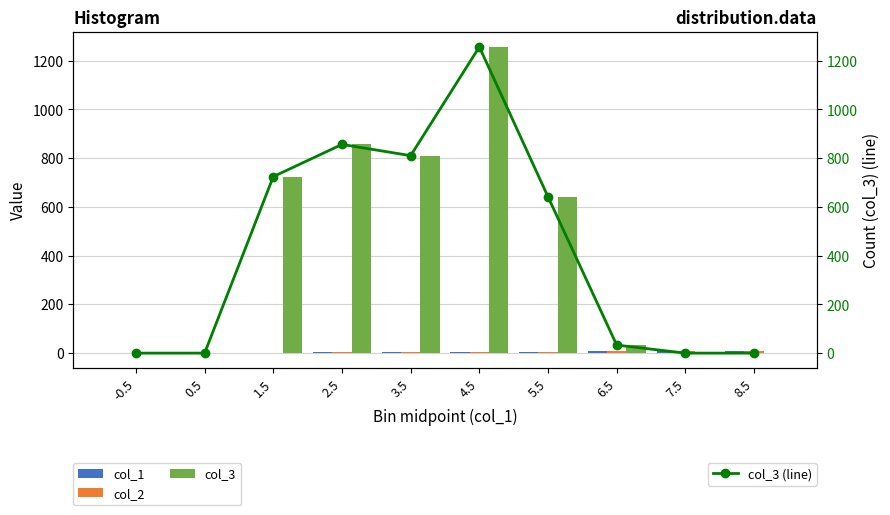

Which series changed the most between 1.5 and 5.5?

col_3